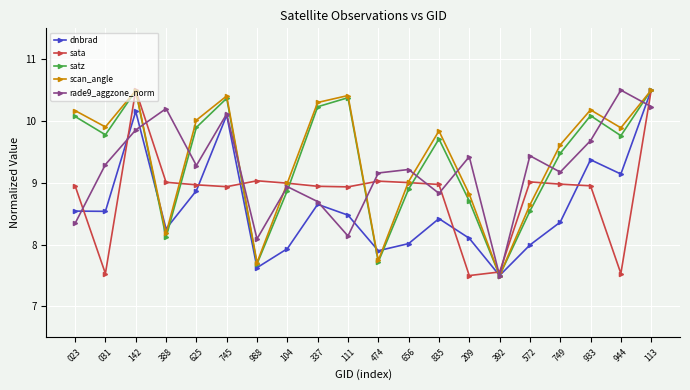

After their last crossing, which series has the higher values: sata or rade9_aggzone_norm?

sata